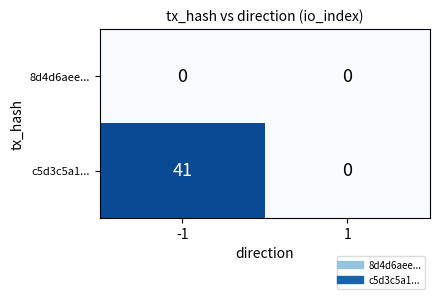

Which series has the widest spread of values?

c5d3c5a1...